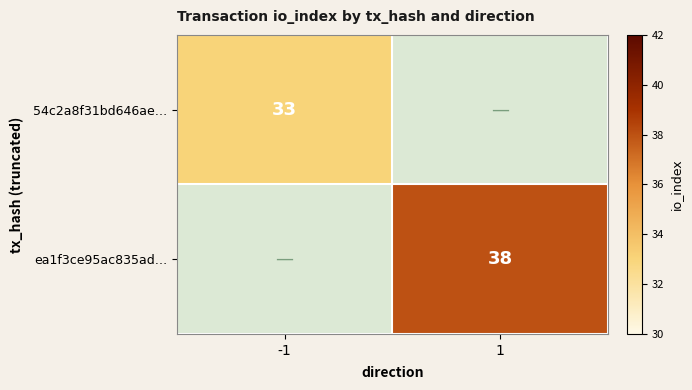

True or false: 54c2a8f31bd646ae… has a value of 48 at -1.

False